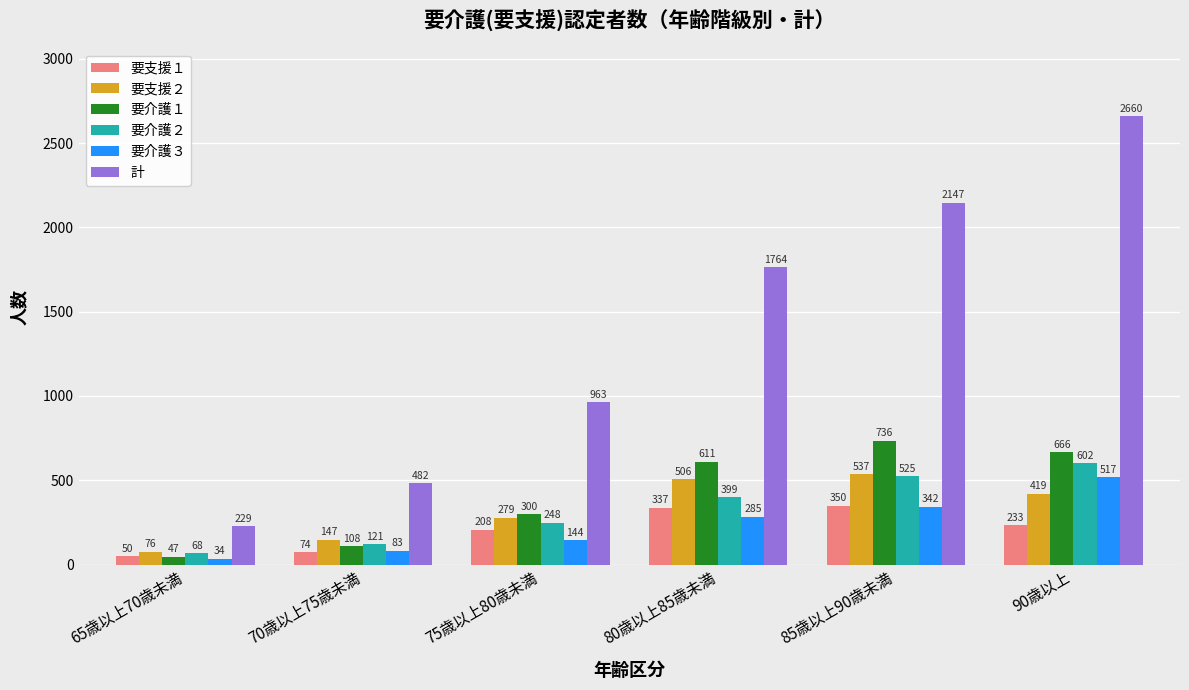

The 計 series shows 2660 at 90歳以上. True or false?

True